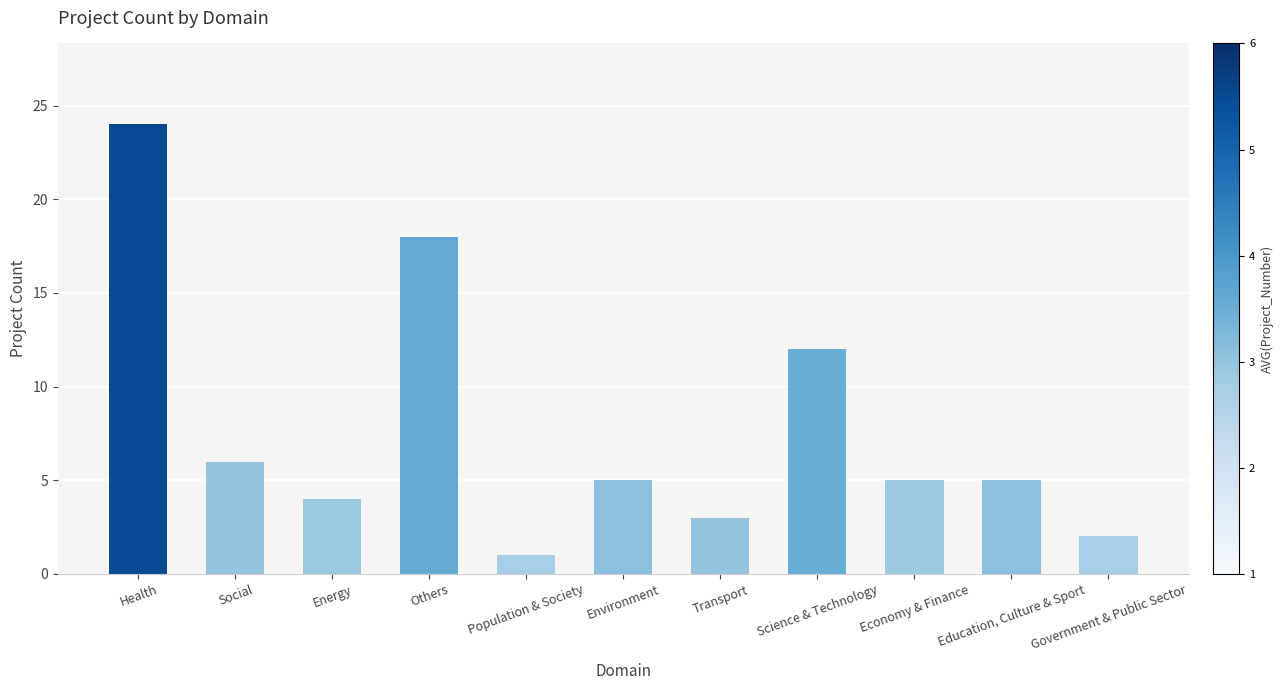

What is the sum of the values at Education, Culture & Sport and Environment?

10